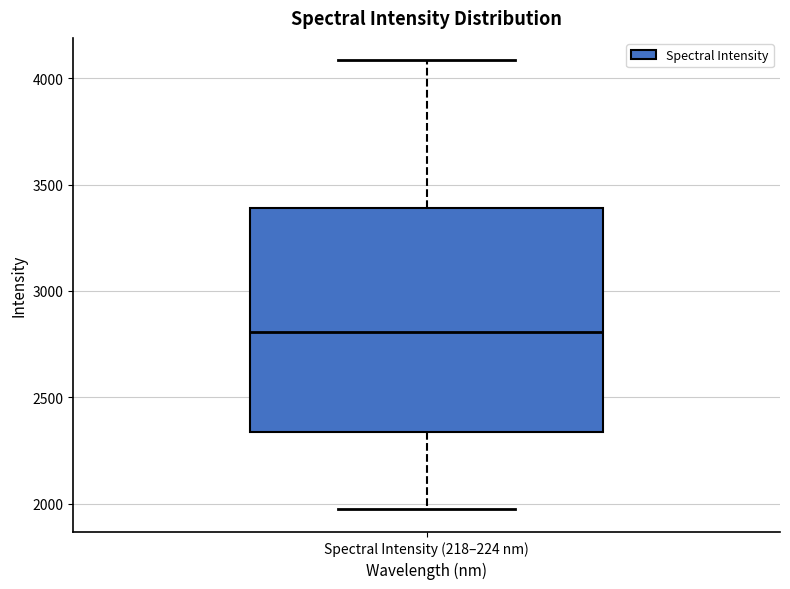

Read this box plot against the y-axis: the position of the median line, the range covered by the box, and the ends of both whiskers. The values are not printed on the chart, so give them approximately, as read against the axis.

median 2800, box 2350 to 3400, whiskers 1950 to 4100